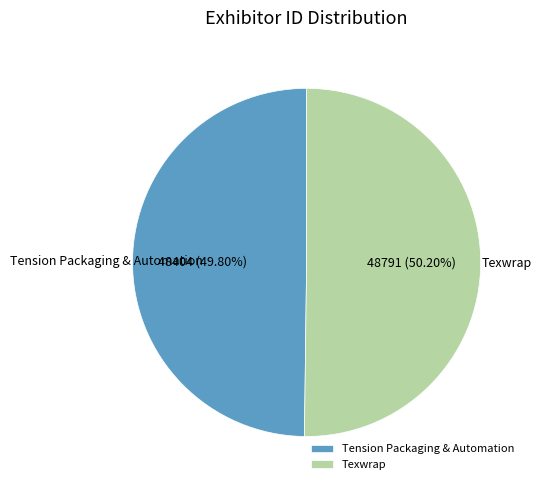

Is there a majority slice in this chart?

Yes